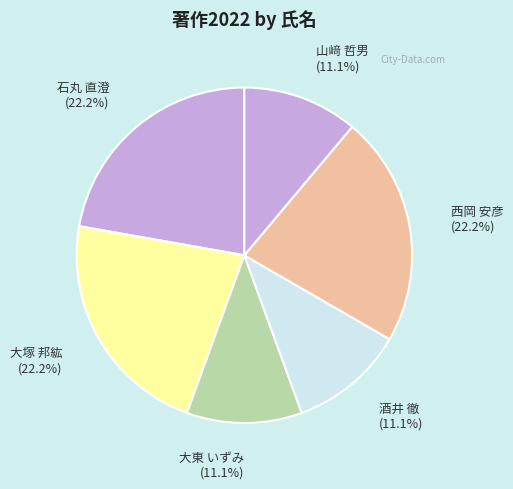

Does any single category account for the majority?

No